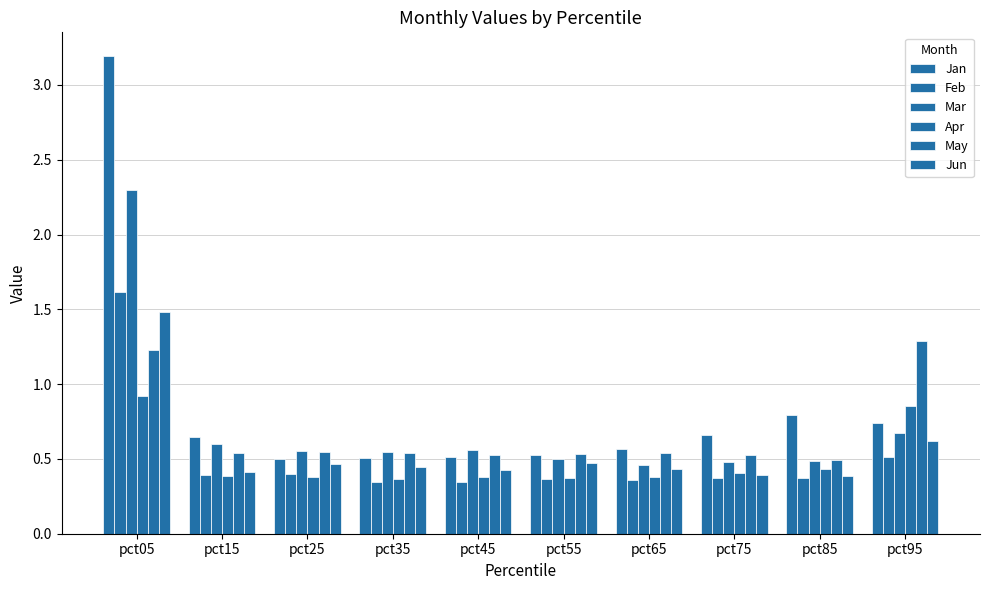

What is the difference between the second highest and minimum values in the Jun series?

0.2